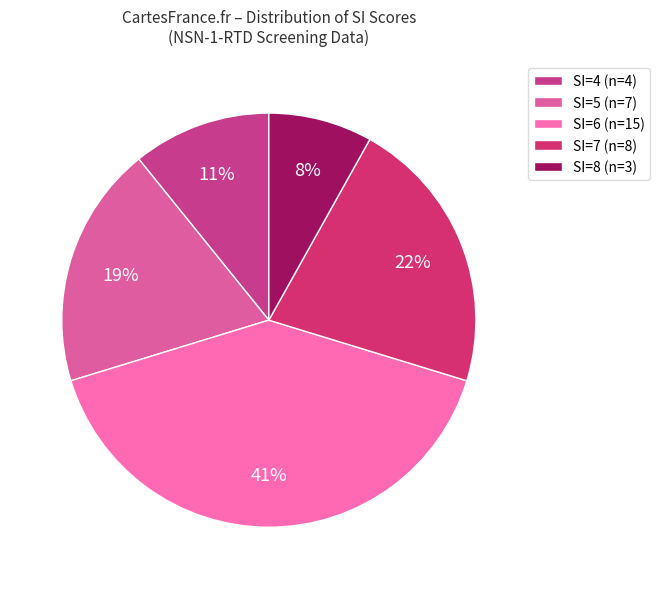

To the nearest percent, what is the average slice percentage?

20%